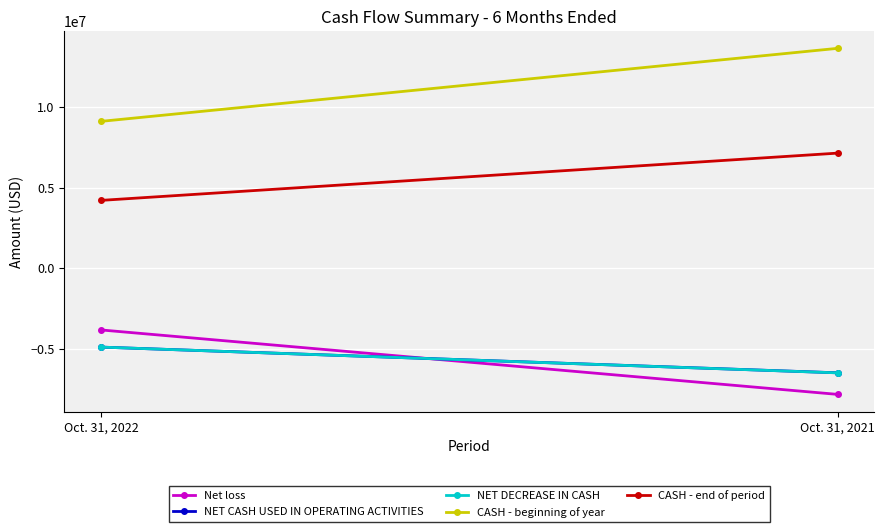

Reading right to left, transcribe all the data shown in this chart.

Net loss: Oct. 31, 2021=-7843025	Oct. 31, 2022=-3841930
NET CASH USED IN OPERATING ACTIVITIES: Oct. 31, 2021=-6503277	Oct. 31, 2022=-4907337
NET DECREASE IN CASH: Oct. 31, 2021=-6507044	Oct. 31, 2022=-4907337
CASH - beginning of year: Oct. 31, 2021=13645405	Oct. 31, 2022=9111512
CASH - end of period: Oct. 31, 2021=7138361	Oct. 31, 2022=4204175